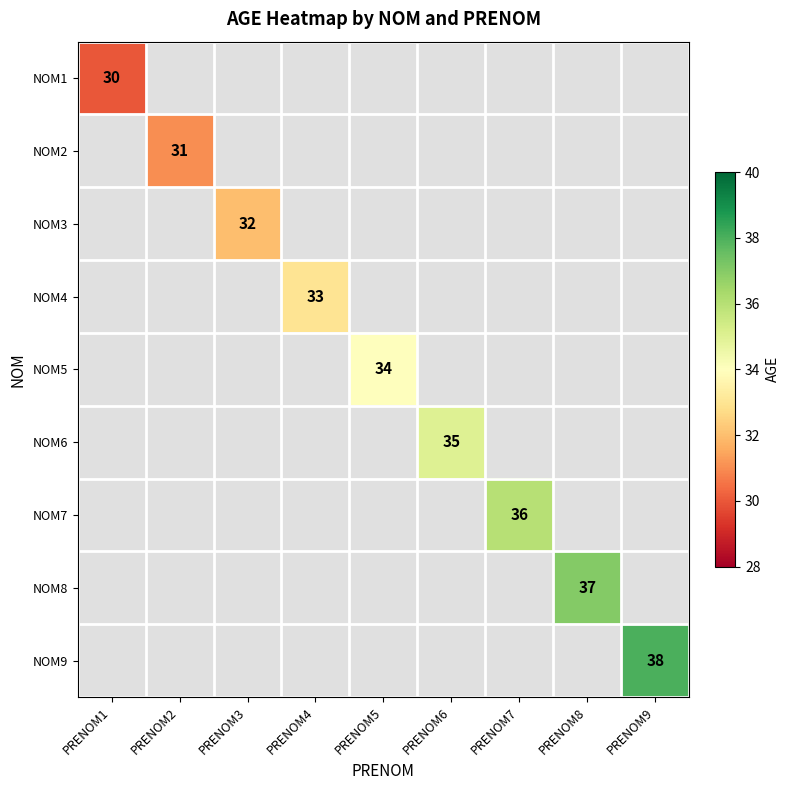

Is it true that NOM6 equals 16 at PRENOM6?

False